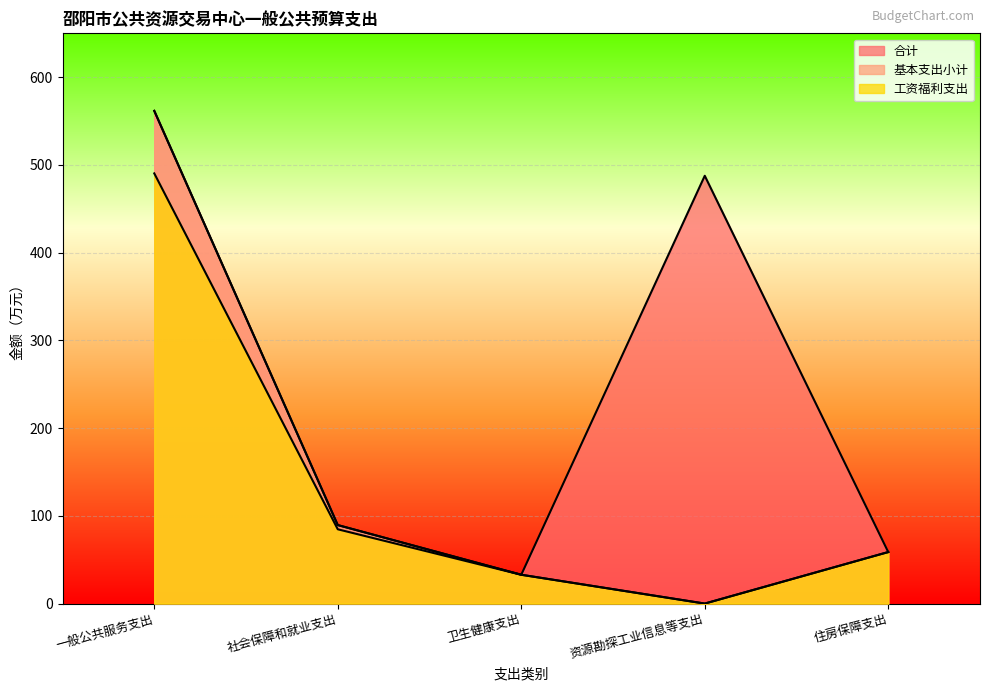

Does the chart display data point markers on the line(s)?

No